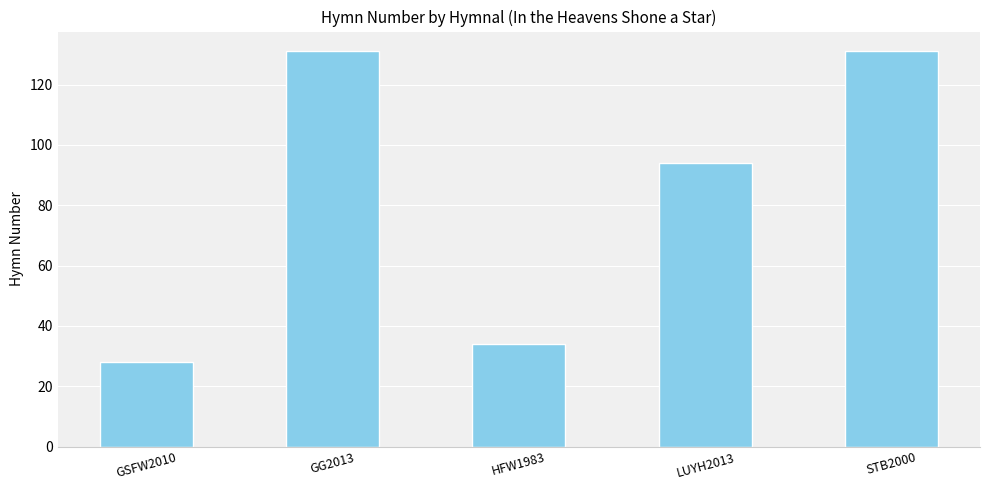

Where does the data first go above 94?

GG2013